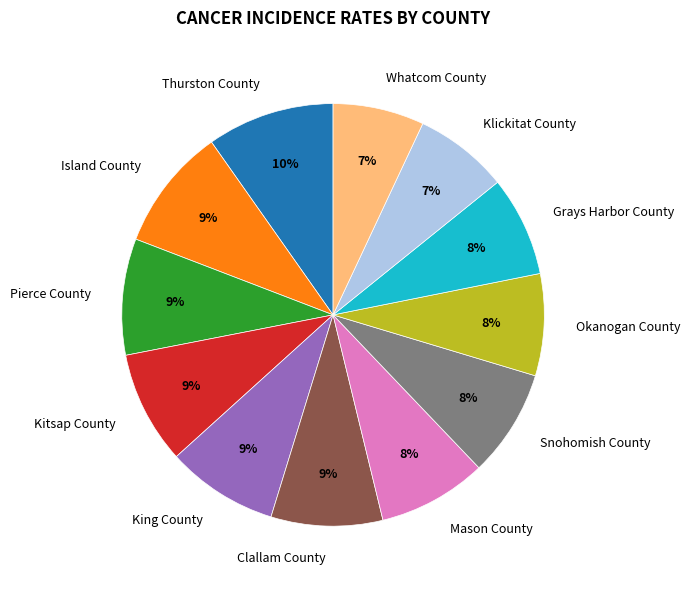

The Island County slice represents 3% of the pie. True or false?

False